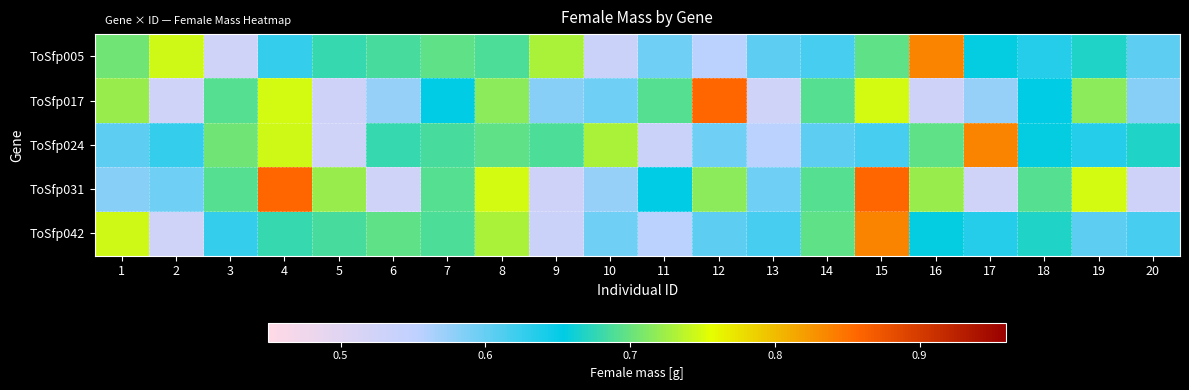

What is the maximum value shown in the chart?

0.9